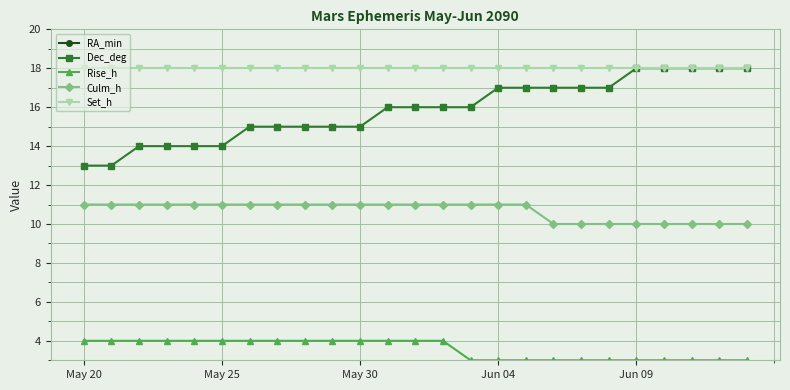

What is the maximum value shown in the chart?

91